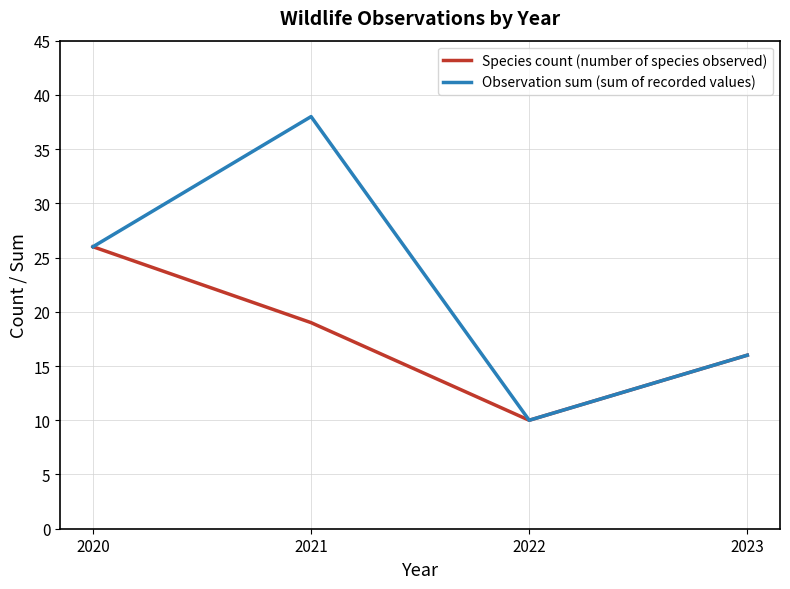

Is this an area chart (filled region under the line)?

No